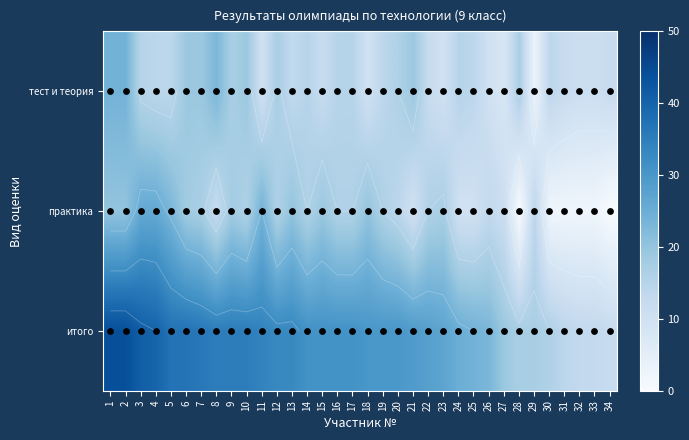

At how many categories does at least one series exceed 15?

30